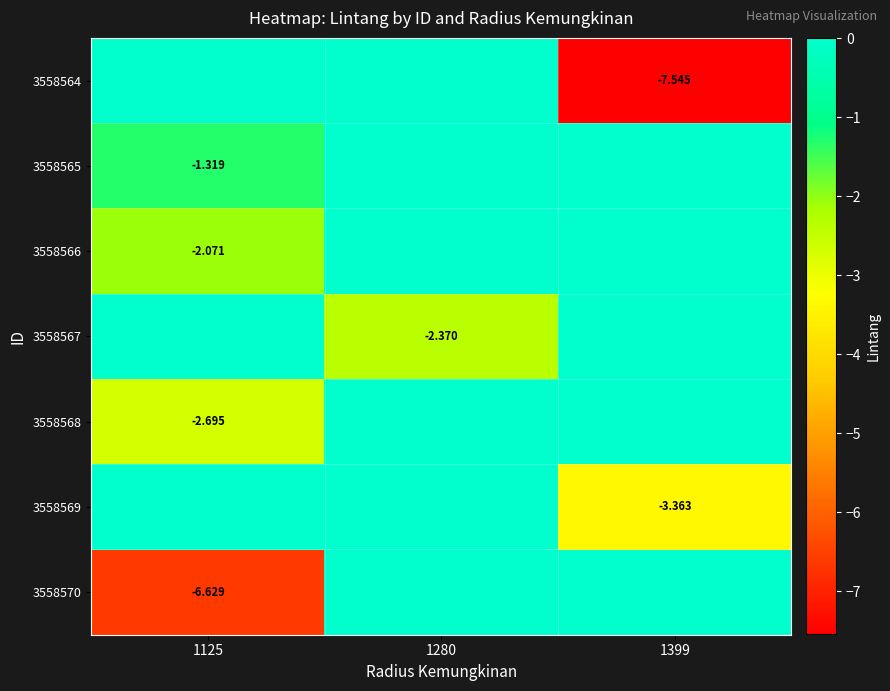

Where is 3558570 nearest to the value -3?

1280